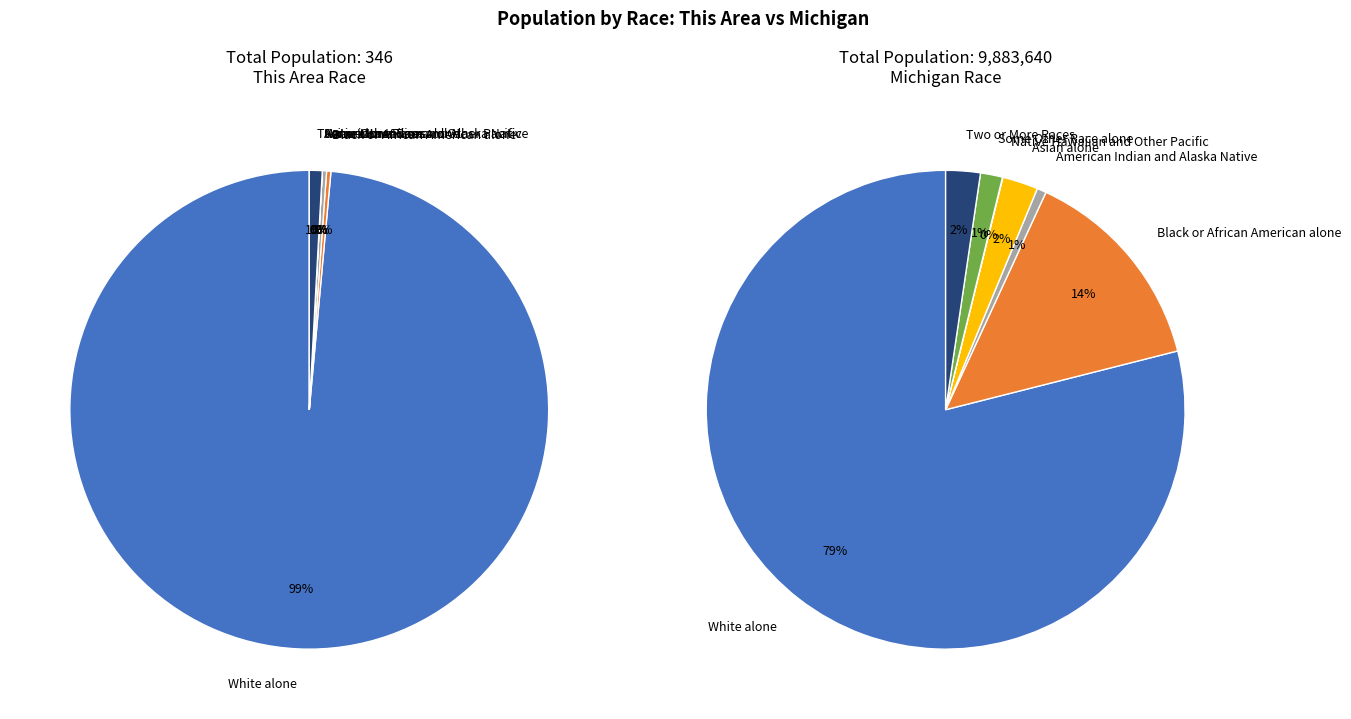

Is it true that Two or More Races is 2% of the pie?

True